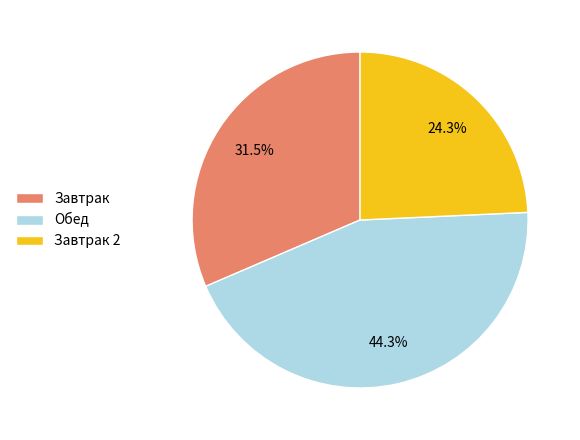

Does Обед account for over 50% of the chart?

No